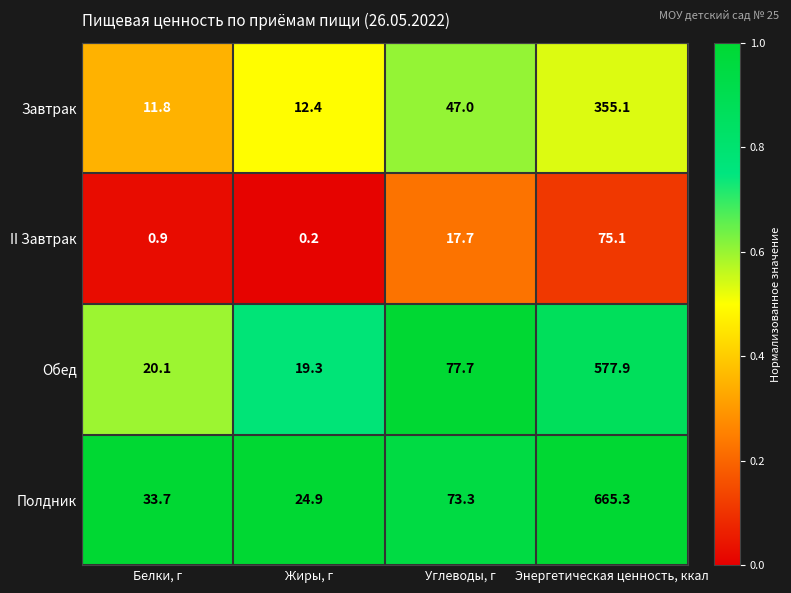

Which series has the largest total across all categories?

Полдник